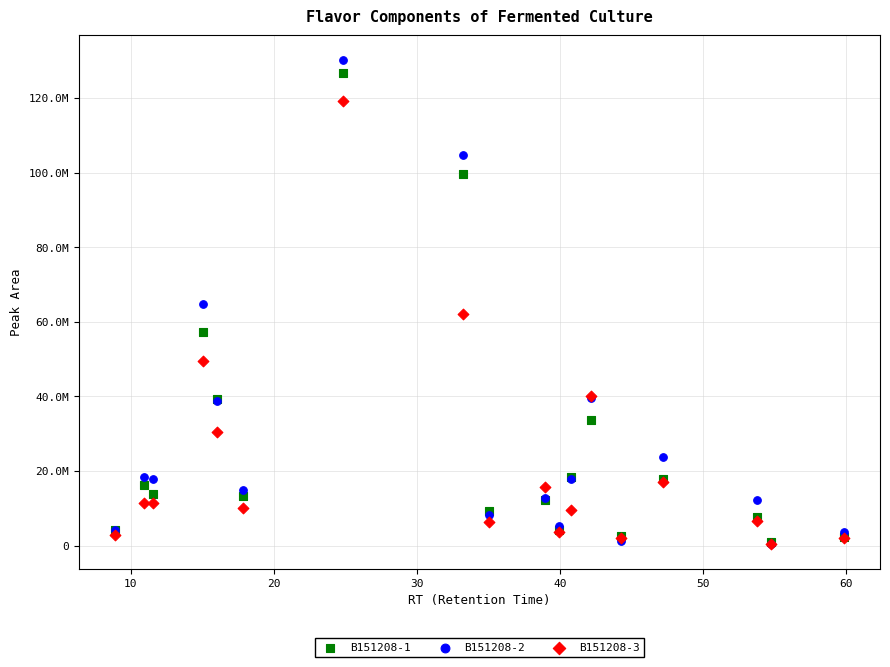

Which series contains the highest Y value?

B151208-2